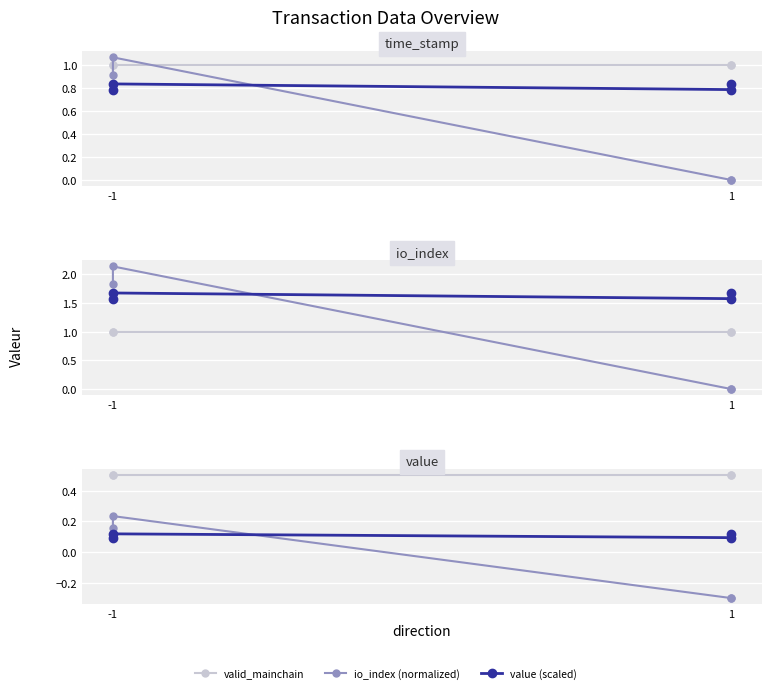

What is the average value of the valid_mainchain series?

0.5